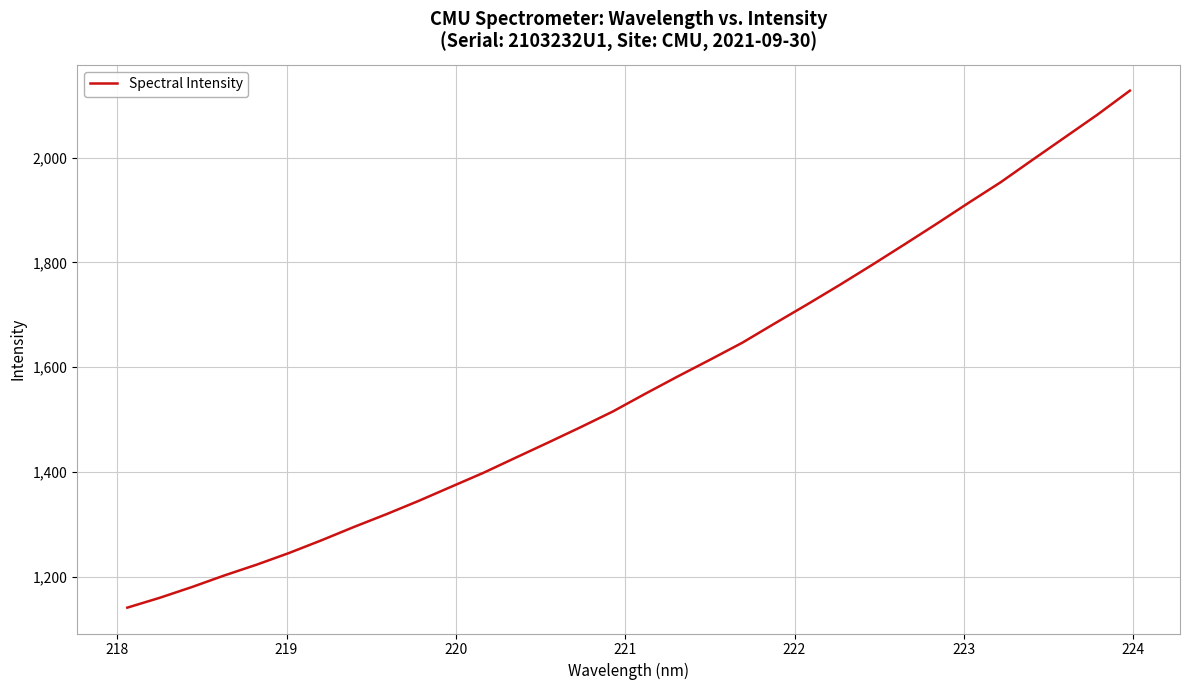

What is the minimum value shown in the chart?

1140.8